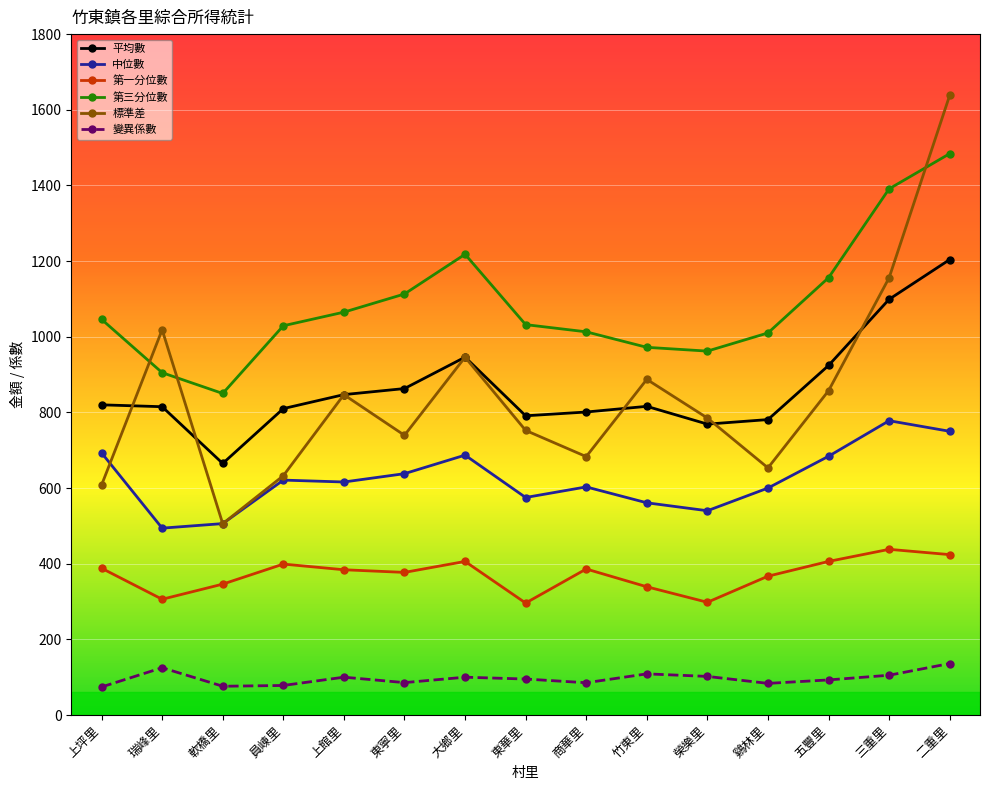

How many distinct data groups are displayed?

6